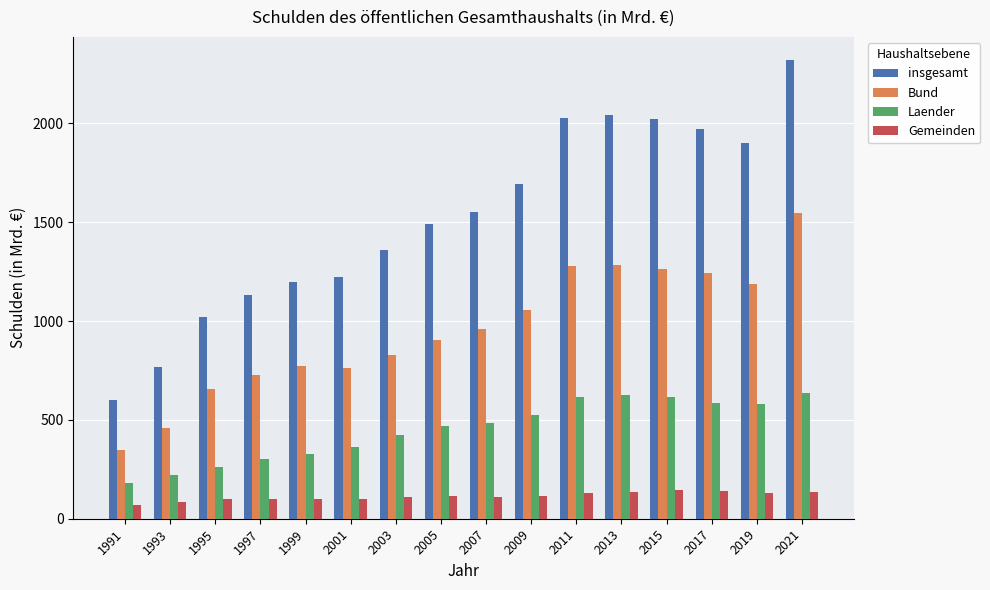

At which category is the sum across all series the highest?

2021